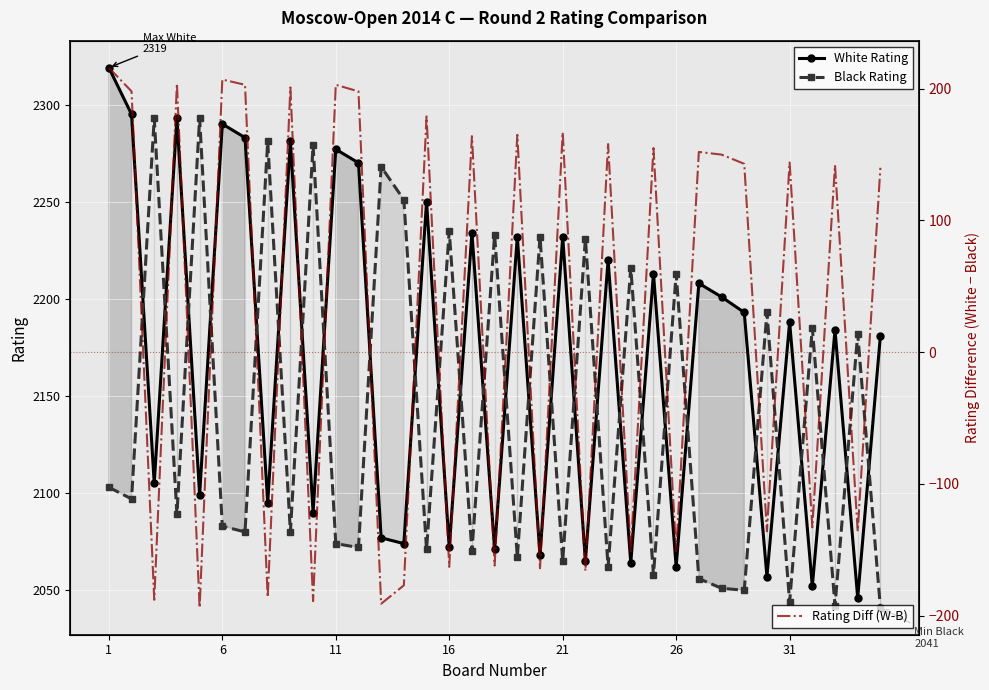

True or false: Black Rating has more than 1 points higher than both neighbors.

True